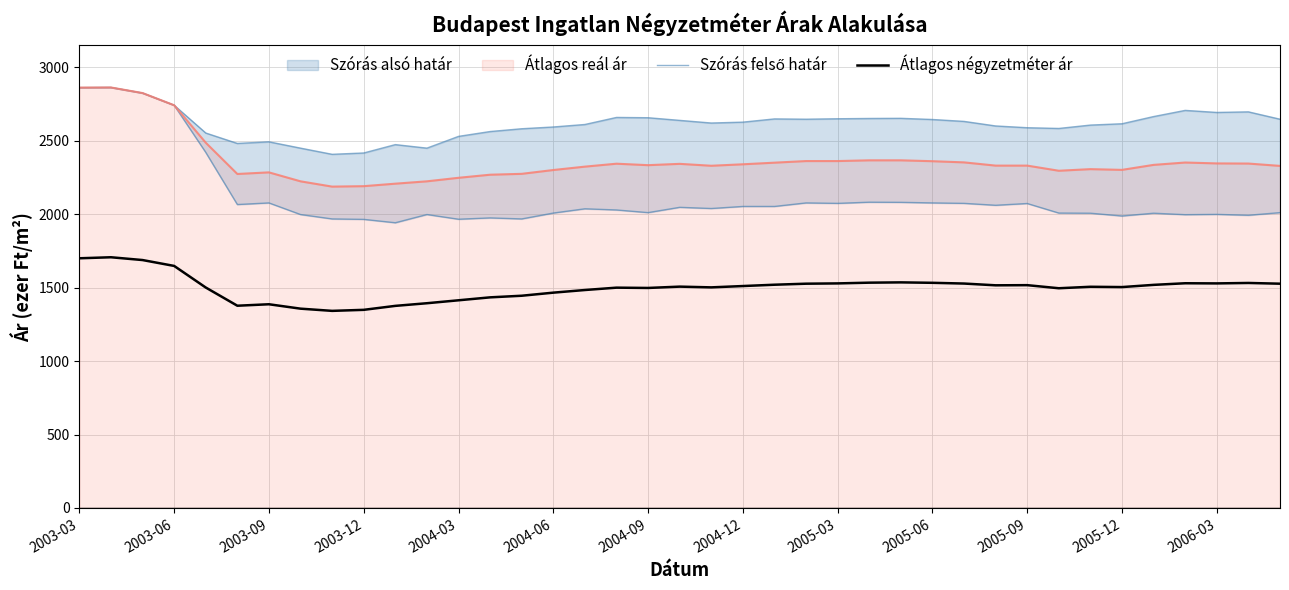

What is the maximum value for Szórás felső határ?

2863